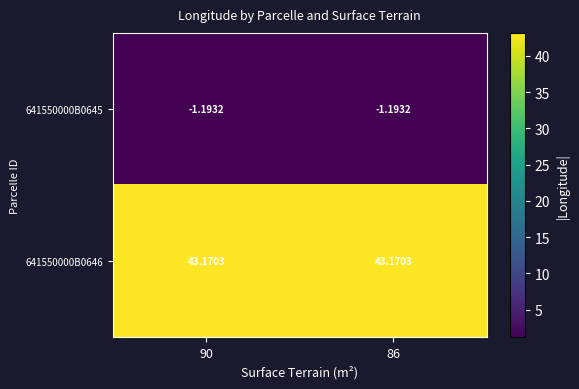

What is the total value across all series at 86?

42.0